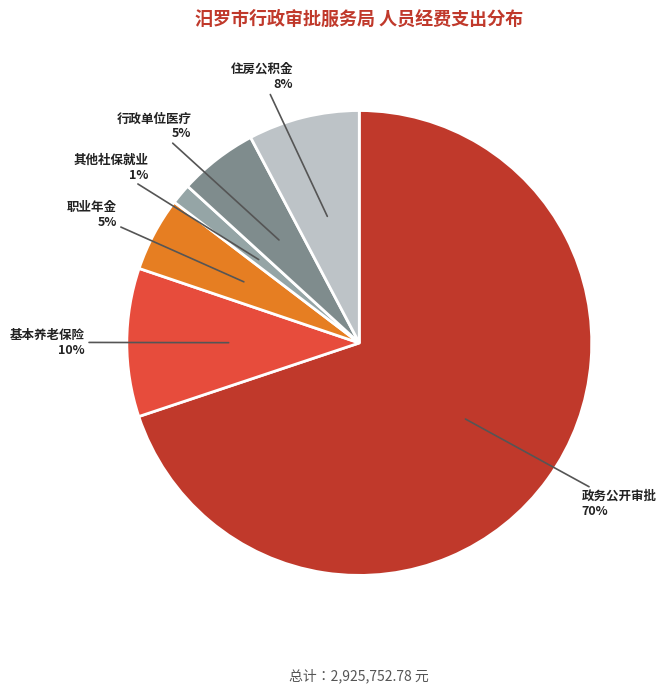

To the nearest percent, what portion does 基本养老保险 represent?

10%